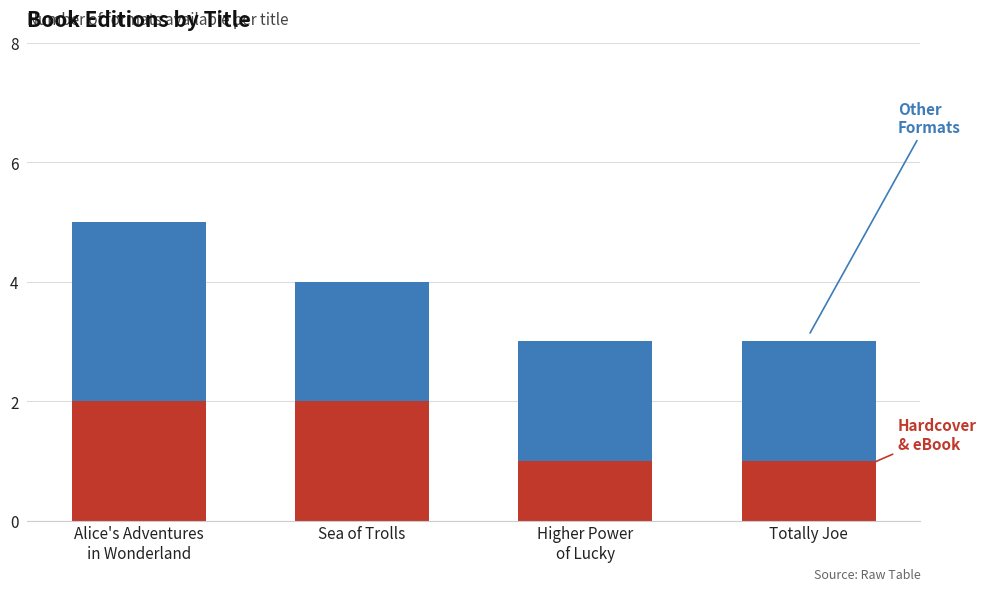

What is the total value across all series at Sea of Trolls?

4